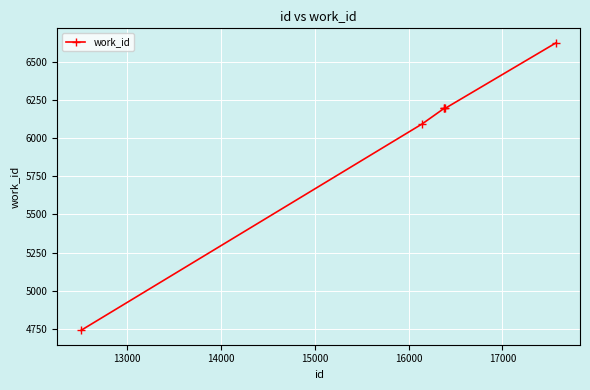

What is the minimum value shown in the chart?

4740